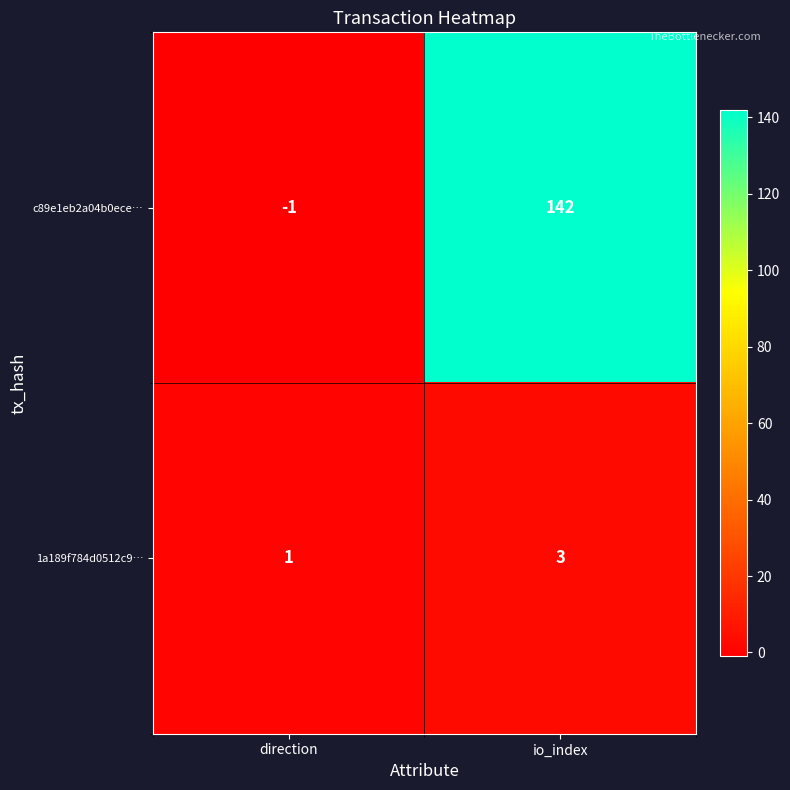

At which label is c89e1eb2a04b0ece… closest to 70?

direction